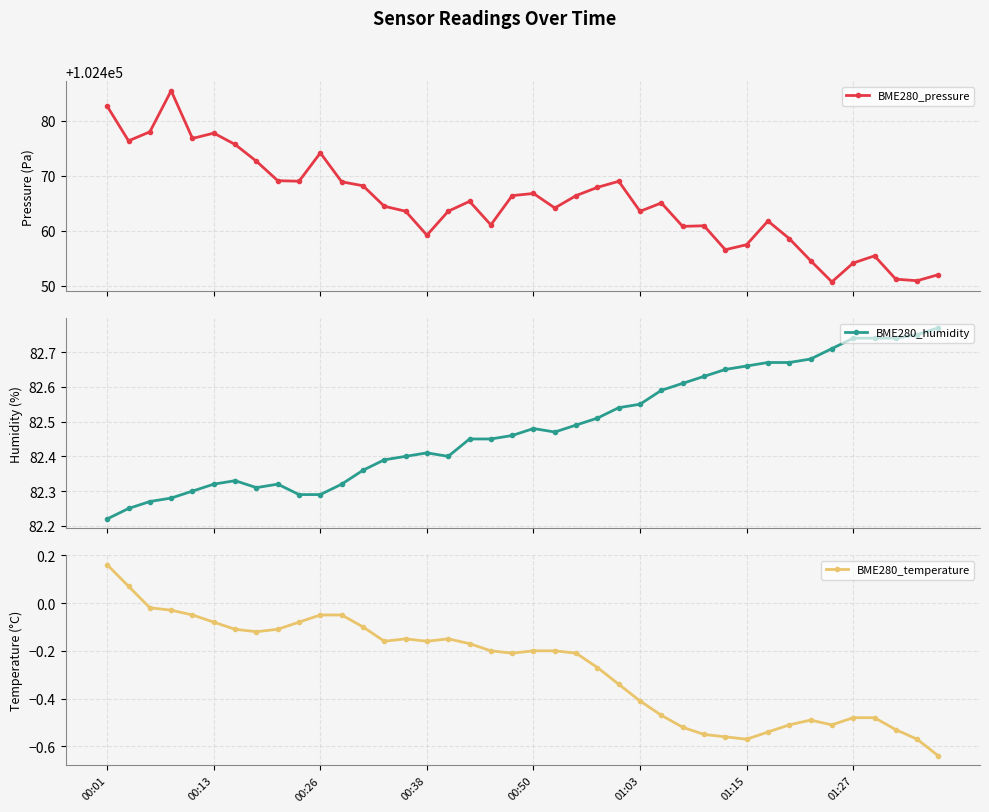

How many interior local valleys does the BME280_temperature series have?

6